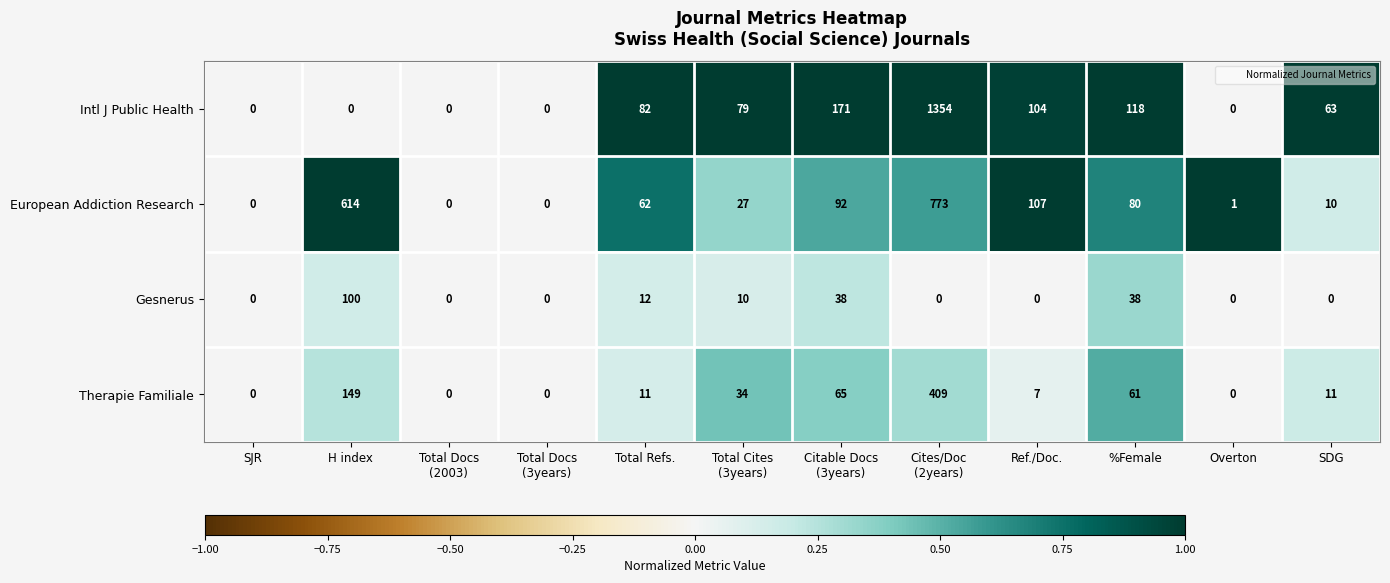

What is the highest value of the Gesnerus series?

100